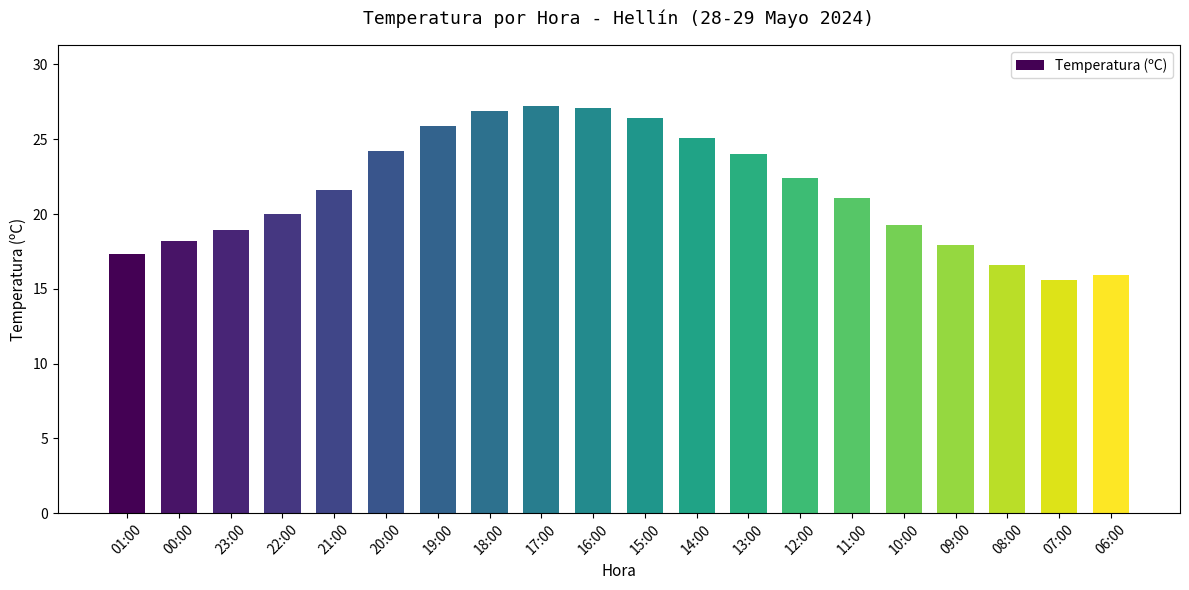

What is the greatest value displayed?

27.2